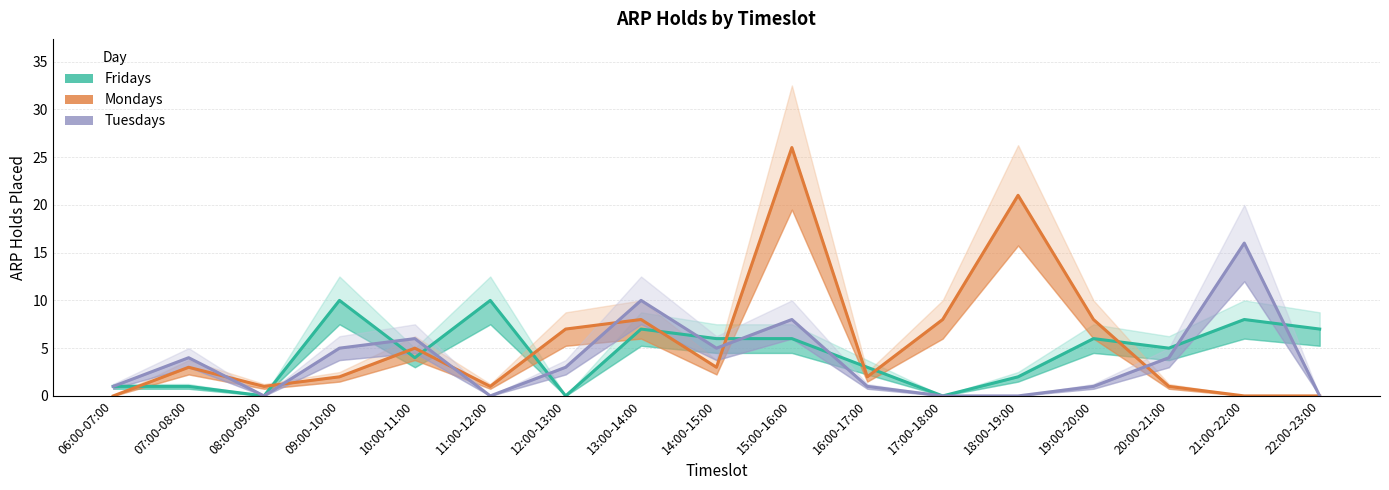

What is the difference between the second highest and minimum values in the Fridays series?

10